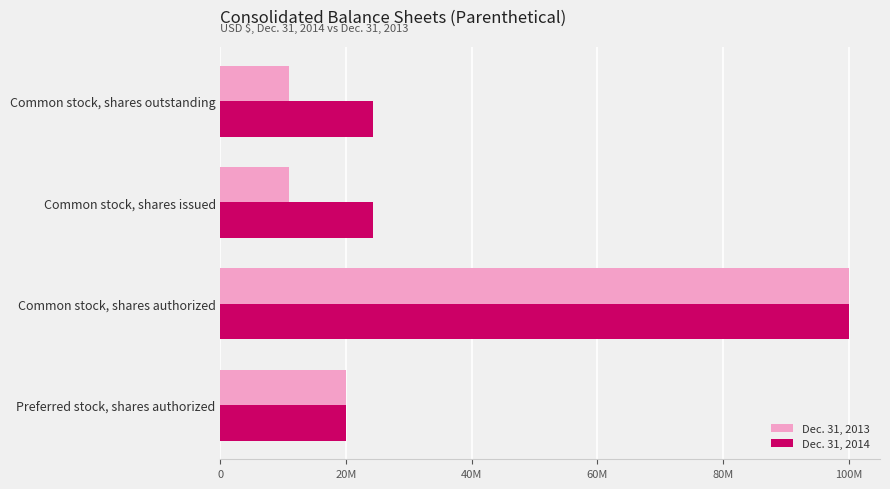

Count the number of categories in the chart.

4